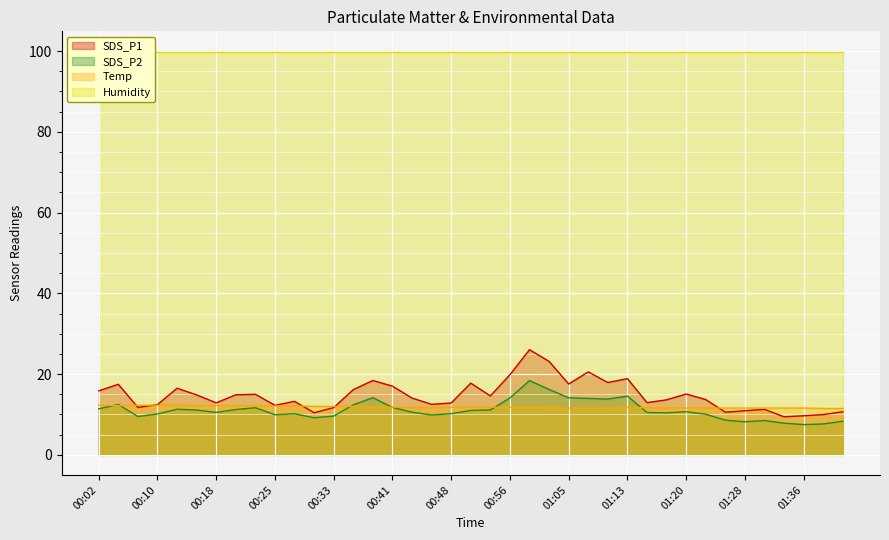

What is the label of the 4th point from the right?

01:33